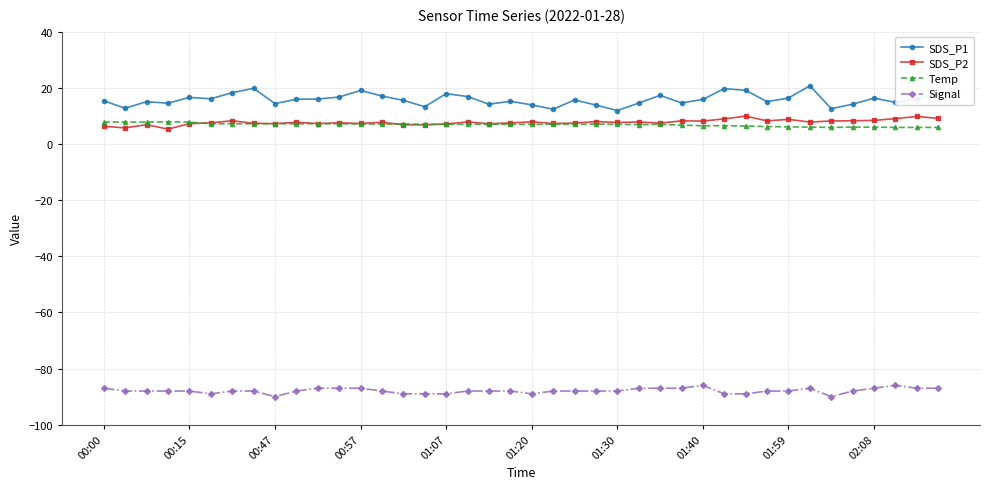

At how many categories does at least one series exceed -23?

40